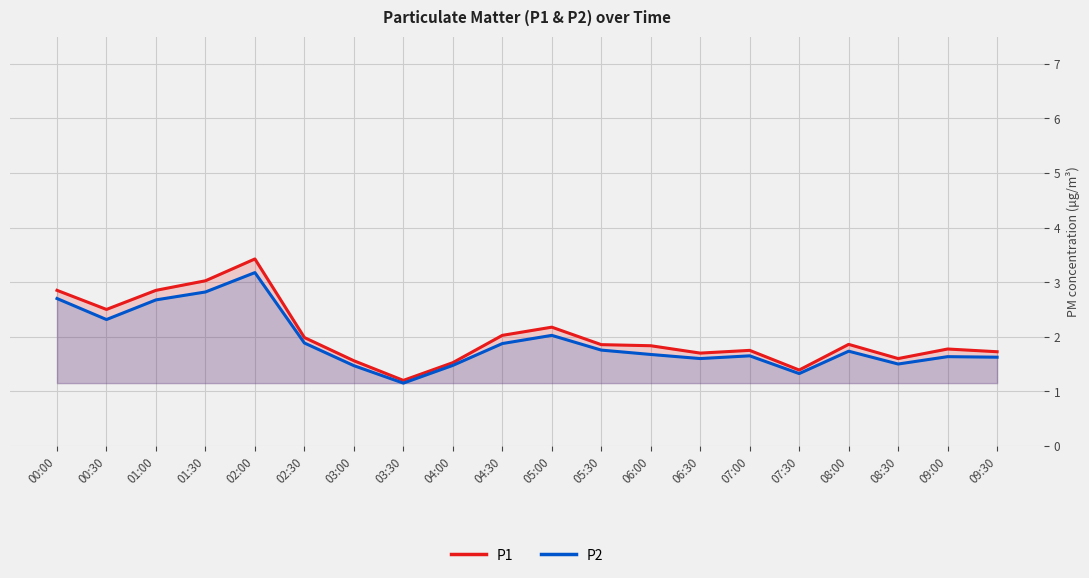

Count the number of categories in the chart.

20